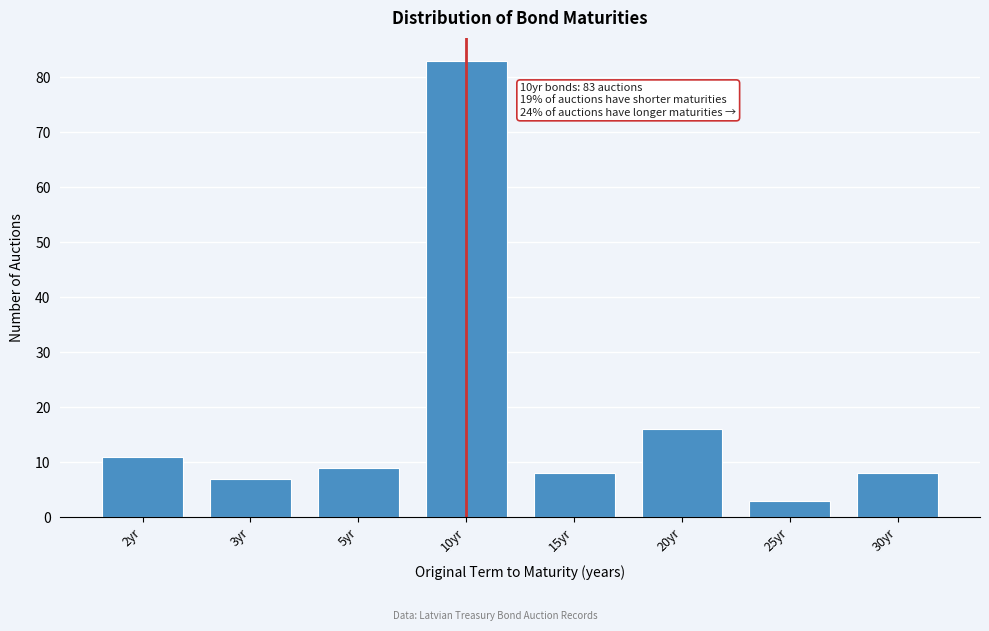

Reading left to right, extract all data points from this chart.

11	7	9	83	8	16	3	8